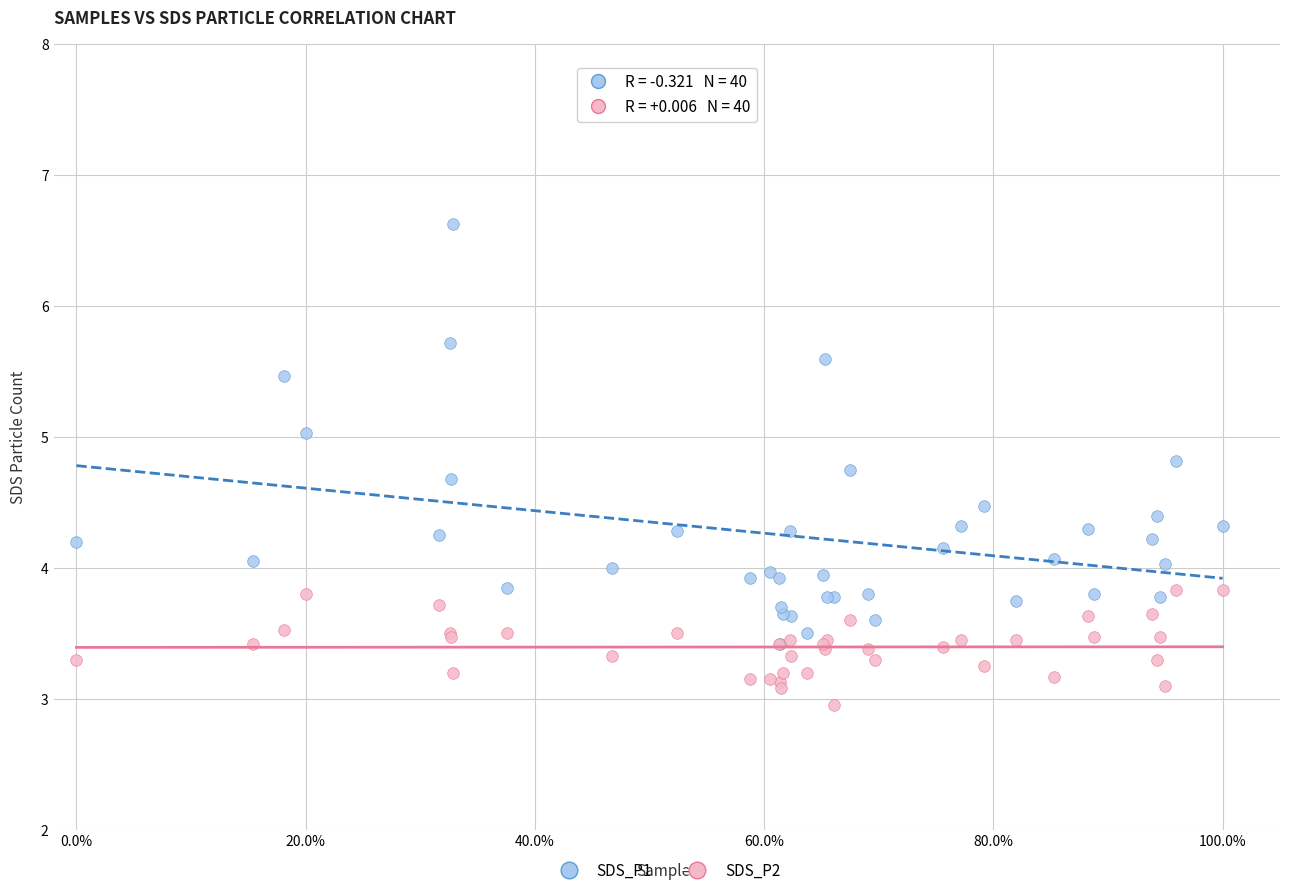

What are all the series names shown in the legend?

SDS_P1, SDS_P2